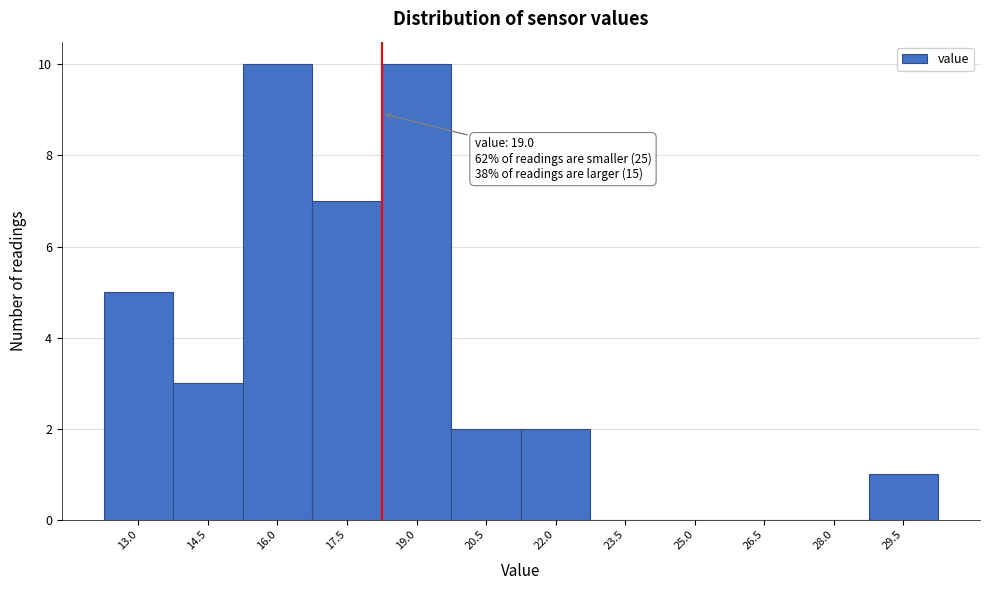

Reading left to right, extract all data points from this chart.

13.0=5	14.5=3	16.0=10	17.5=7	19.0=10	20.5=2	22.0=2	23.5=0	25.0=0	26.5=0	28.0=0	29.5=1